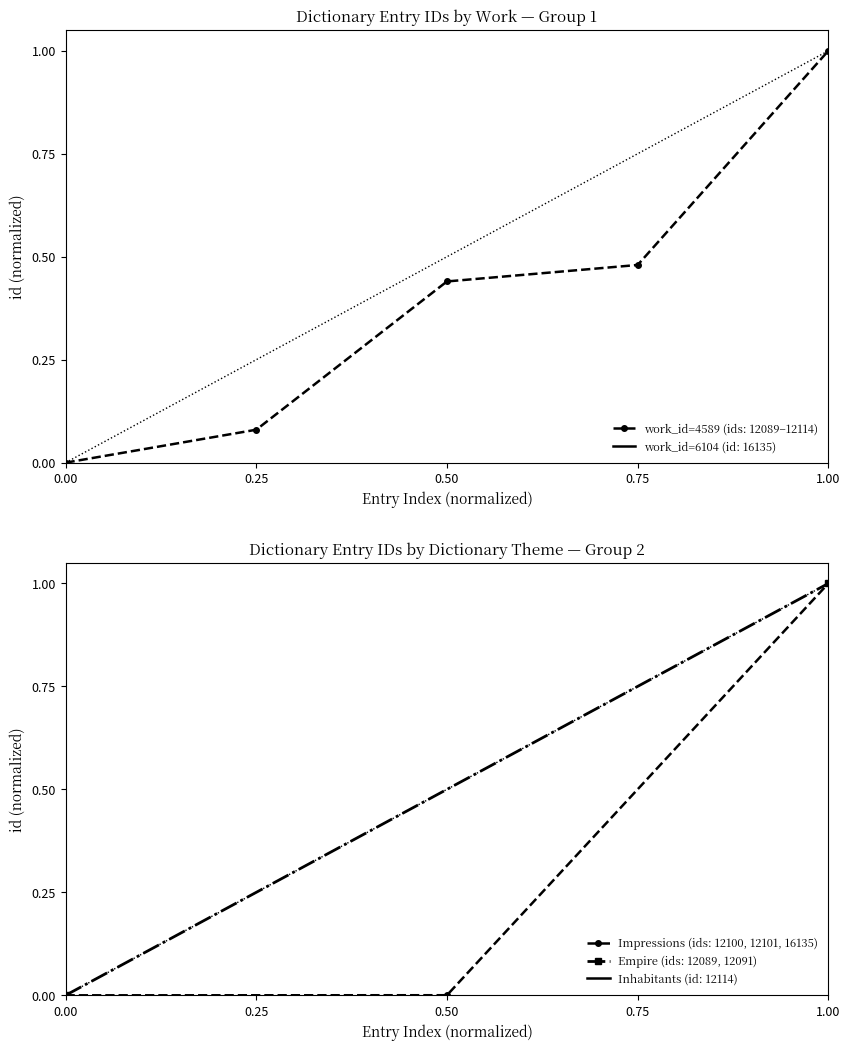

The work_id=4589 (ids: 12089–12114) series shows 0.0 at 0.00. True or false?

True